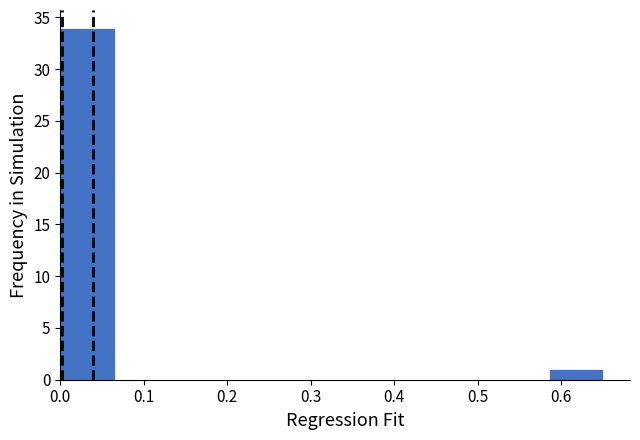

Which range on the x-axis has the tallest bar?

0.000 to 0.065